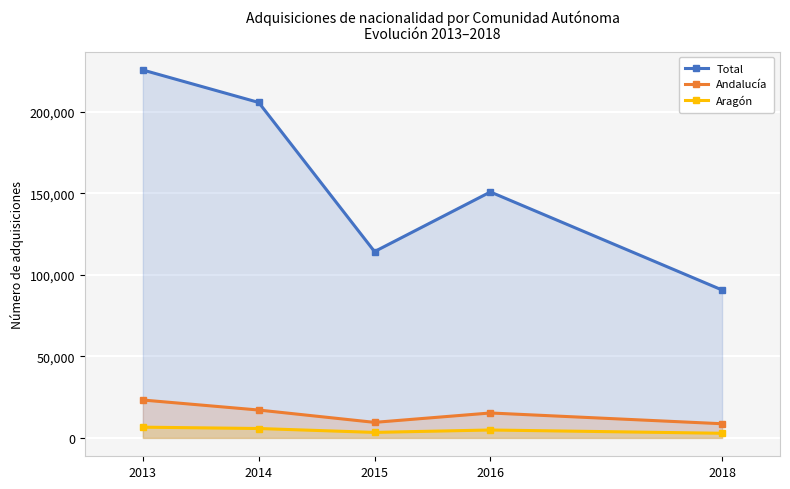

Which has a higher value, 2016 or 2014?

2014